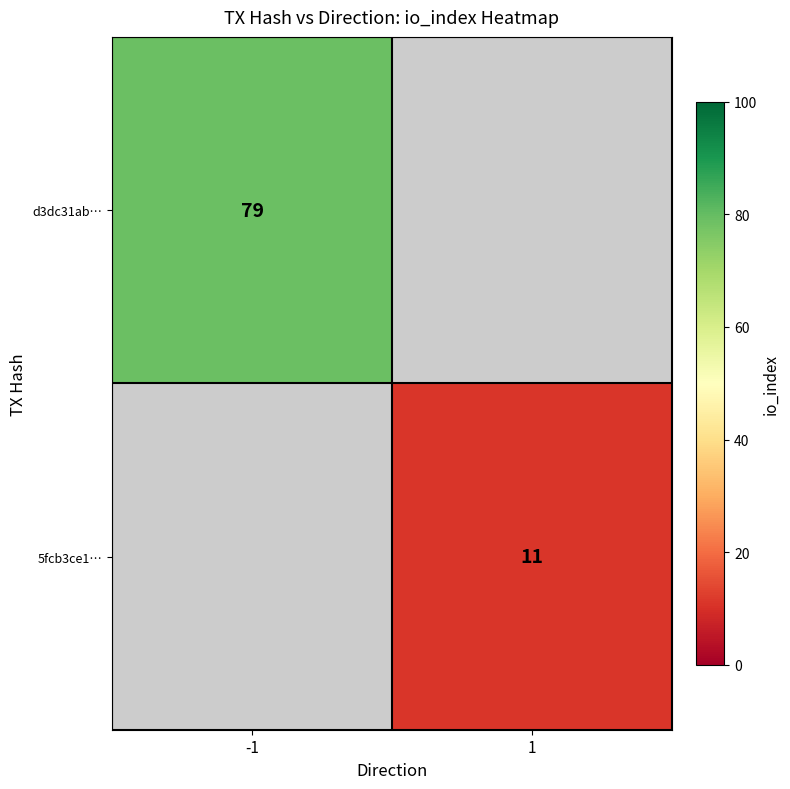

How many data points does each series have?

2